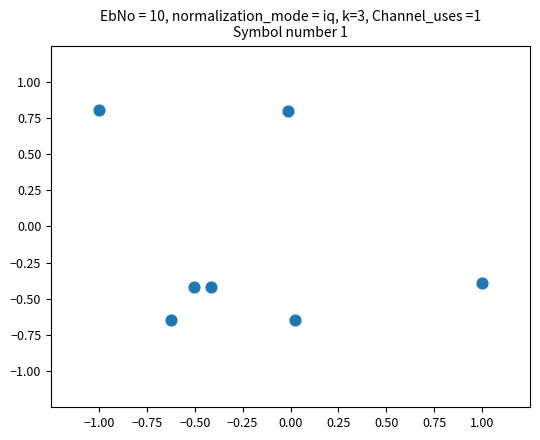

What is the range of X values (max minus min)?

2.0